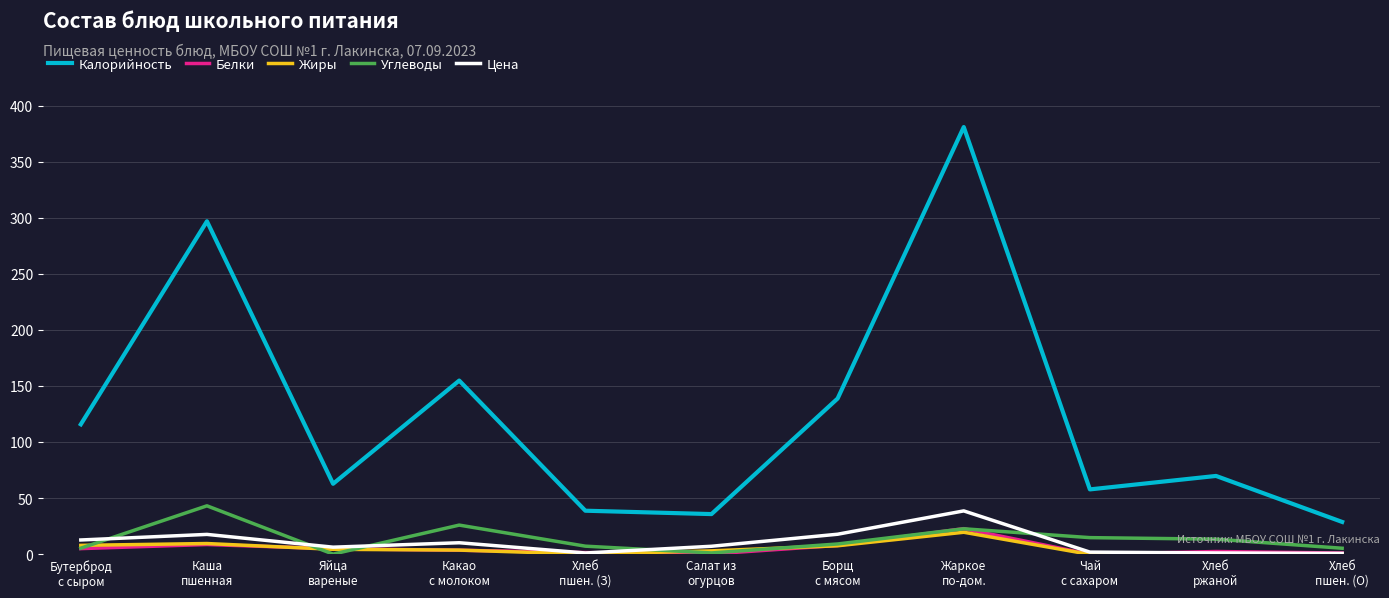

Which series changed the most between Жаркое
по-дом. and Чай
с сахаром?

Калорийность